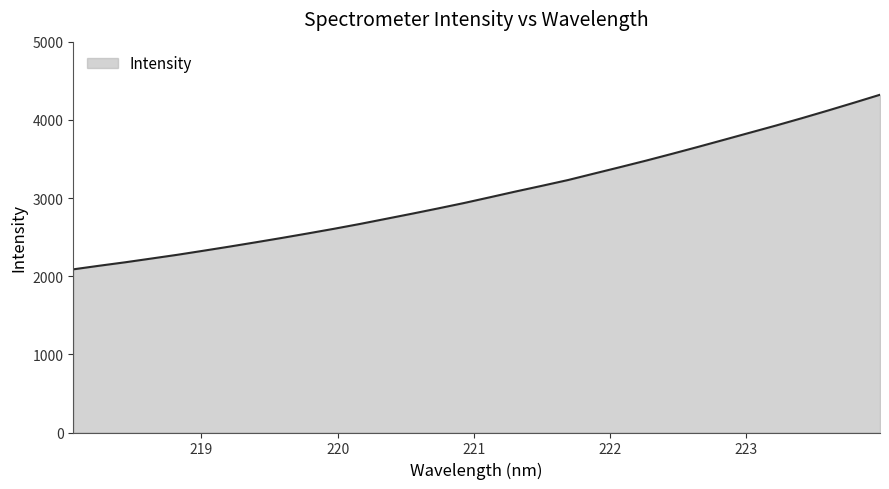

What is the difference between the maximum and minimum values?

2233.5